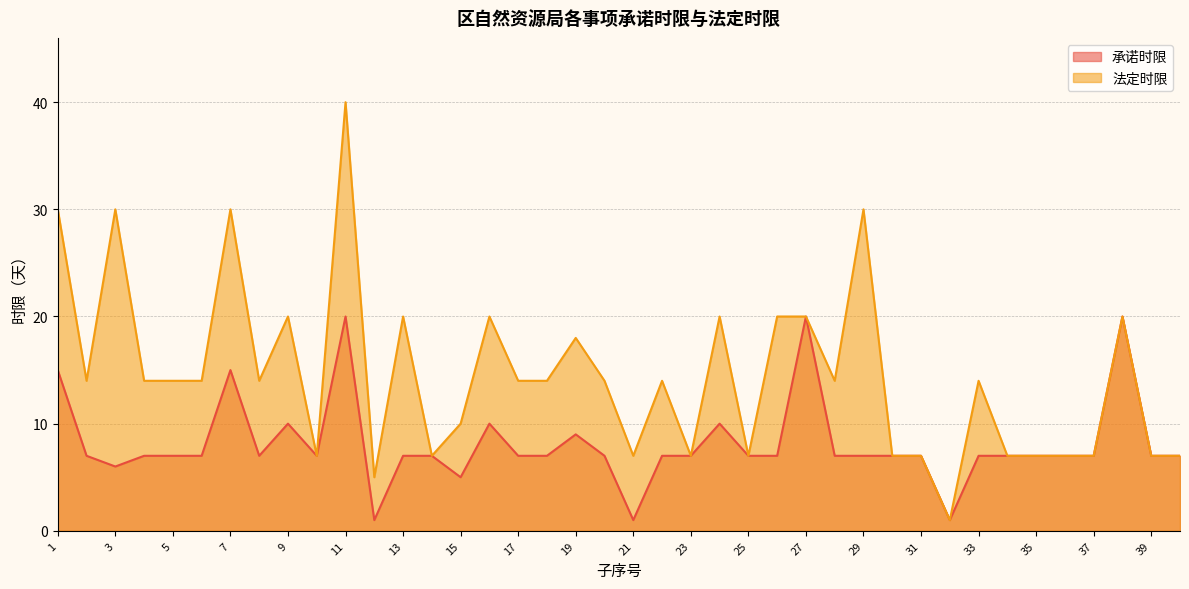

True or false: 法定时限 and 承诺时限 intersect in this chart.

False